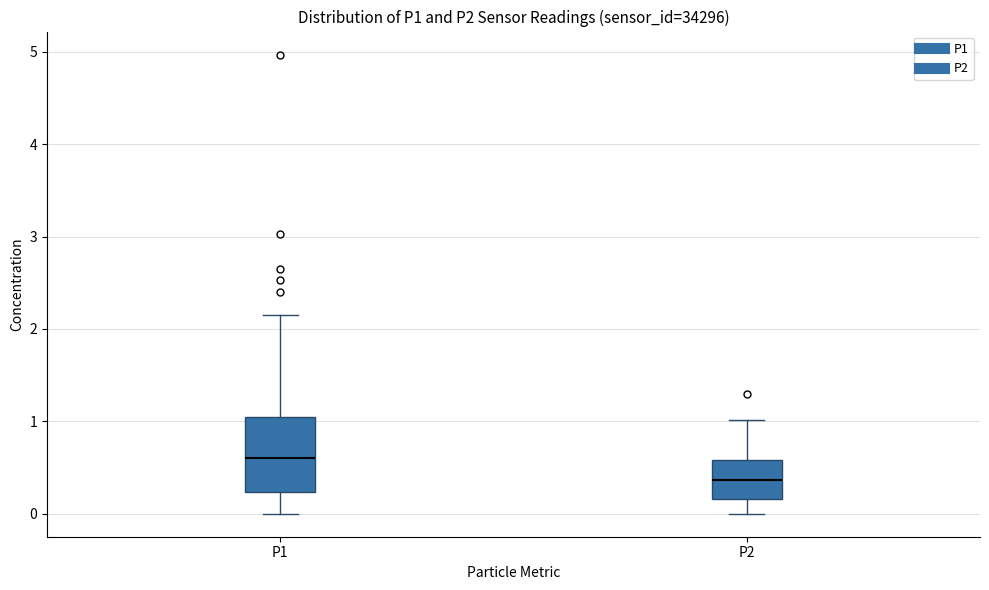

Reading left to right, transcribe this box plot: for each box, give where its median line is, the range the box spans, and where its two whiskers end, as read against the y-axis. The values are not printed on the chart, so give them approximately, as read against the axis.

P1: median 0.6, box 0.2 to 1.0, whiskers 0.0 to 2.2
P2: median 0.4, box 0.2 to 0.6, whiskers 0.0 to 1.0